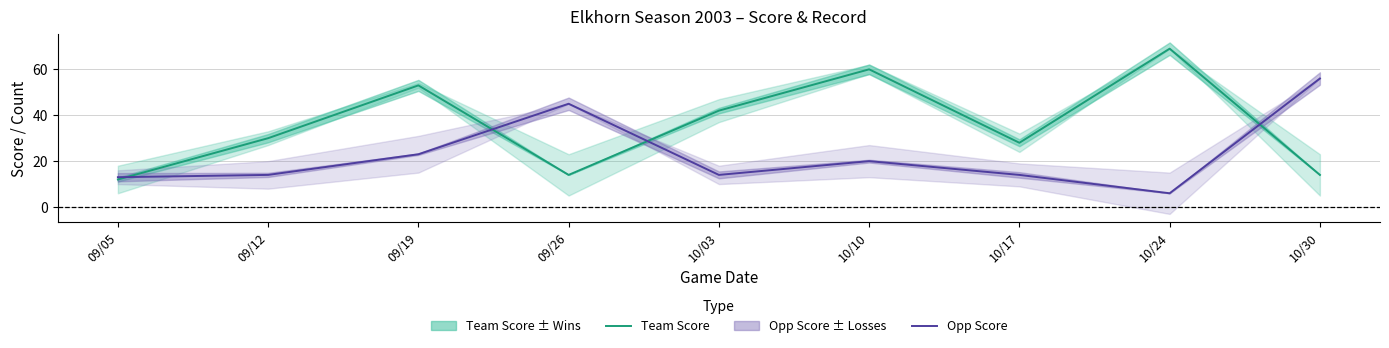

Is it true that Team Score line equals 14 at 10/30?

True